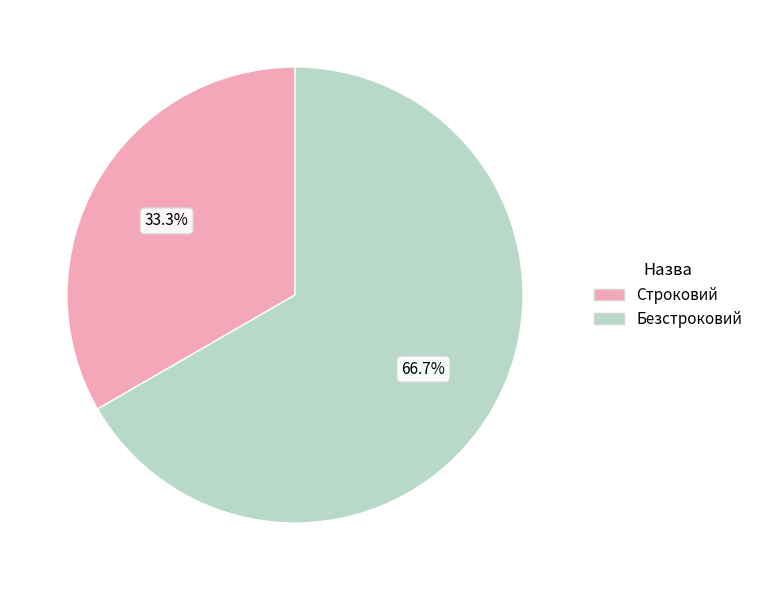

What is the smallest slice in the pie chart?

Строковий